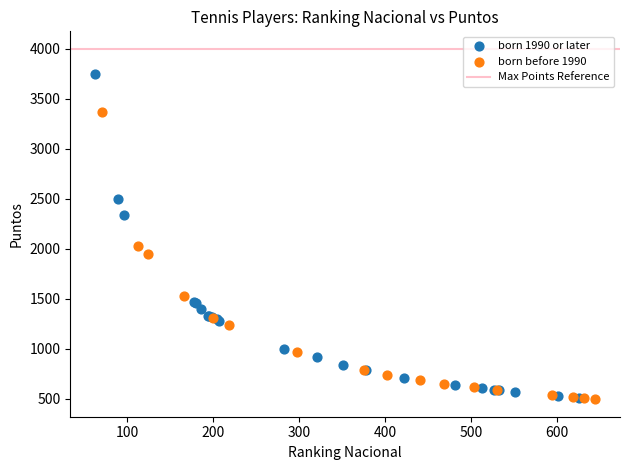

Which series reaches the maximum Y coordinate?

born 1990 or later